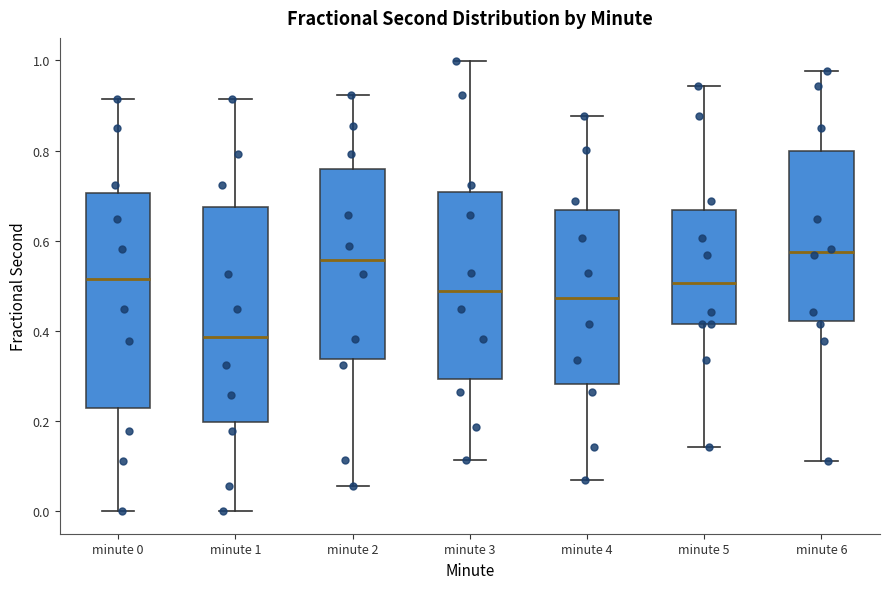

Where does the median line of the box for minute 5 sit on the y-axis? The values are not printed on the chart, so give them approximately, as read against the axis.

0.50